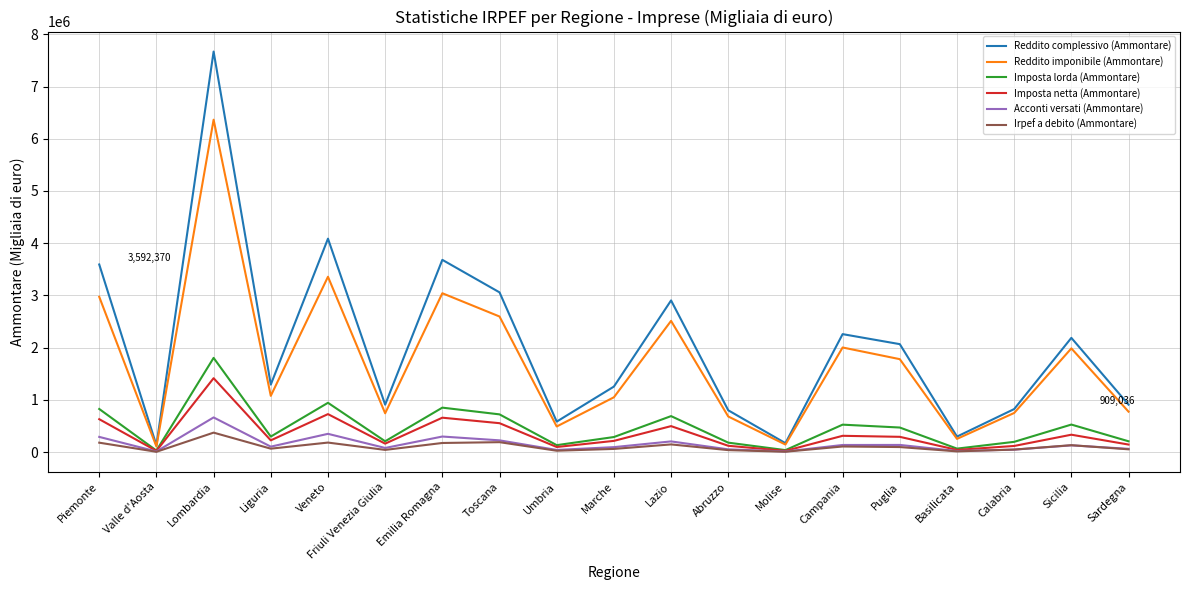

What position from the right is Toscana?

12